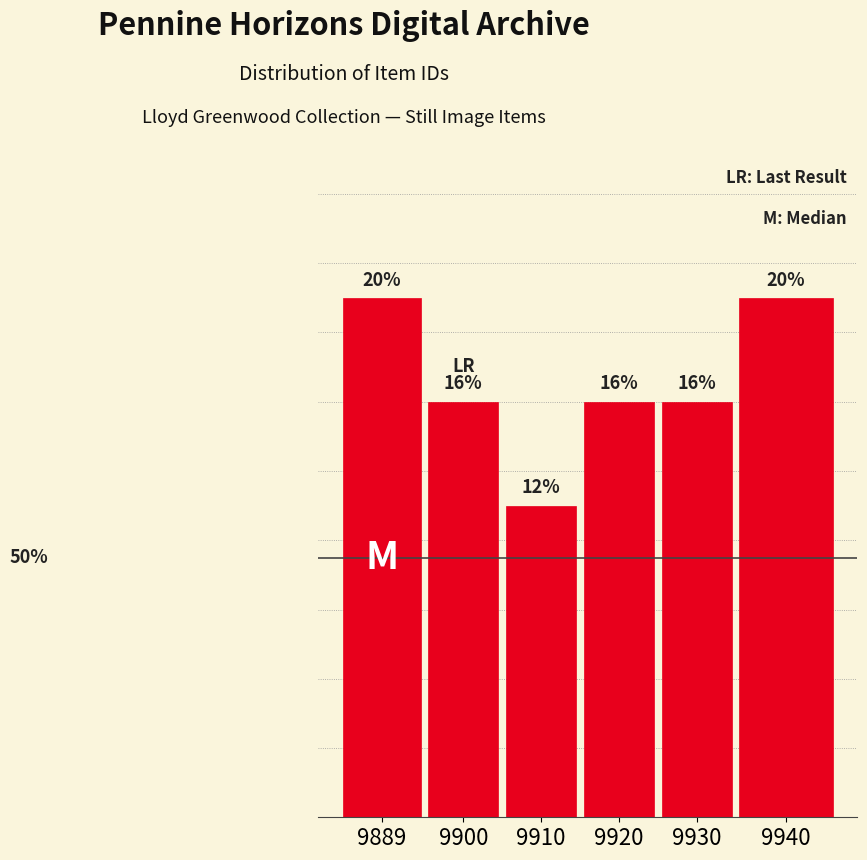

Are the bars horizontal?

No